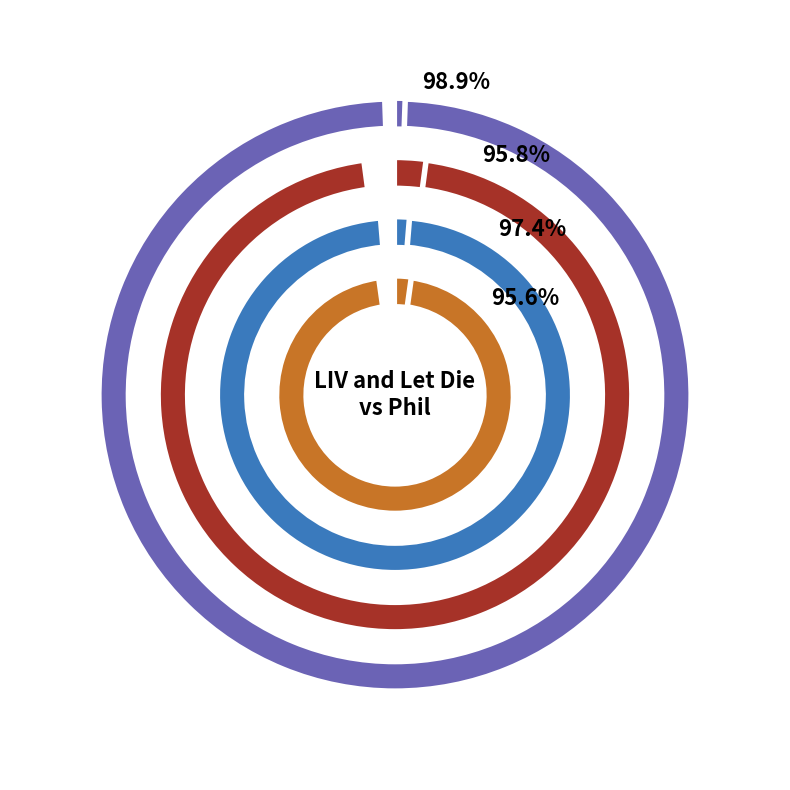

True or false: LIV and Let Die accounts for 44% of the total.

False